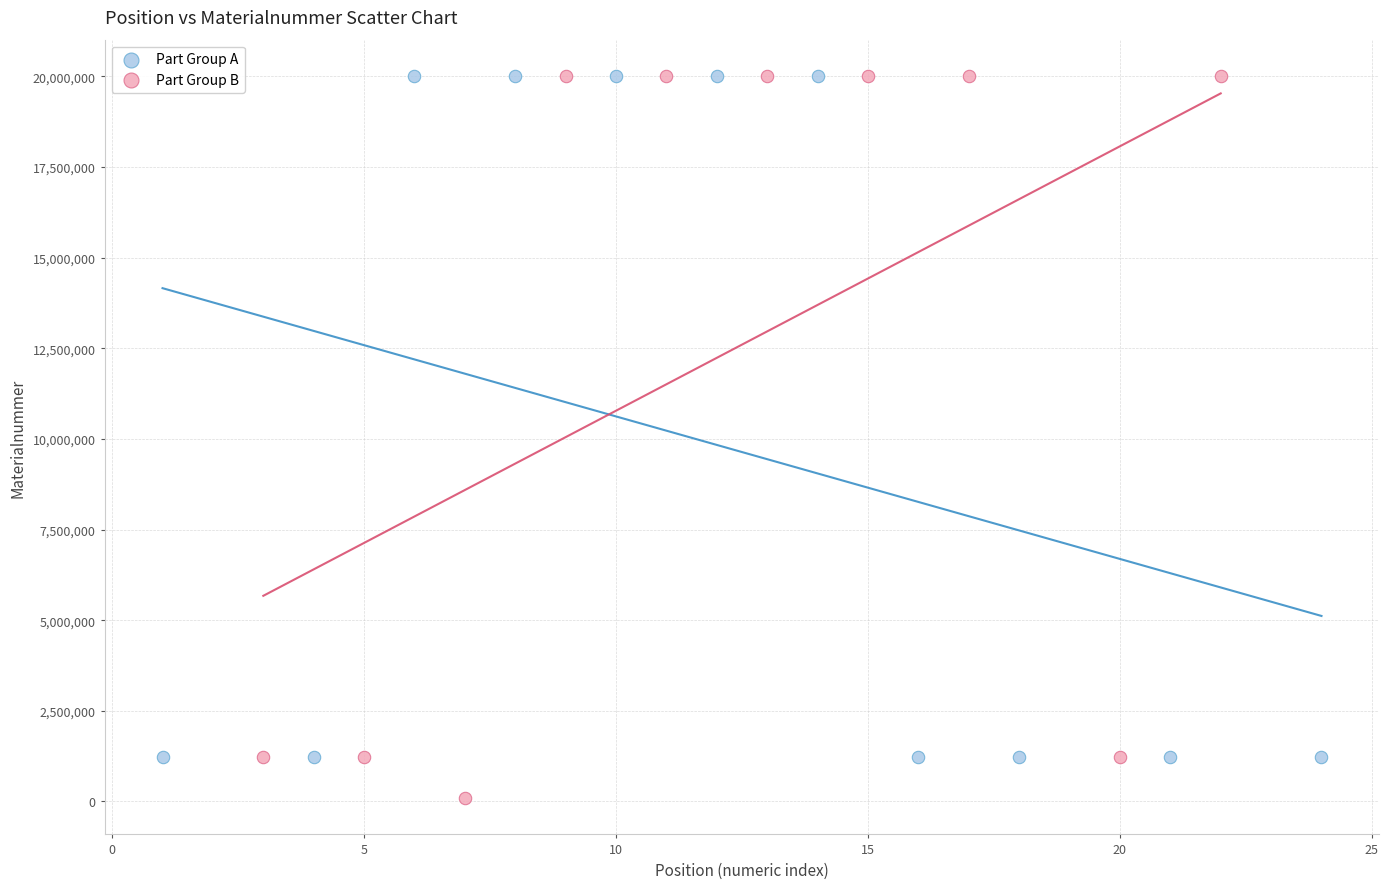

Which series contains the lowest Y value?

Part Group B